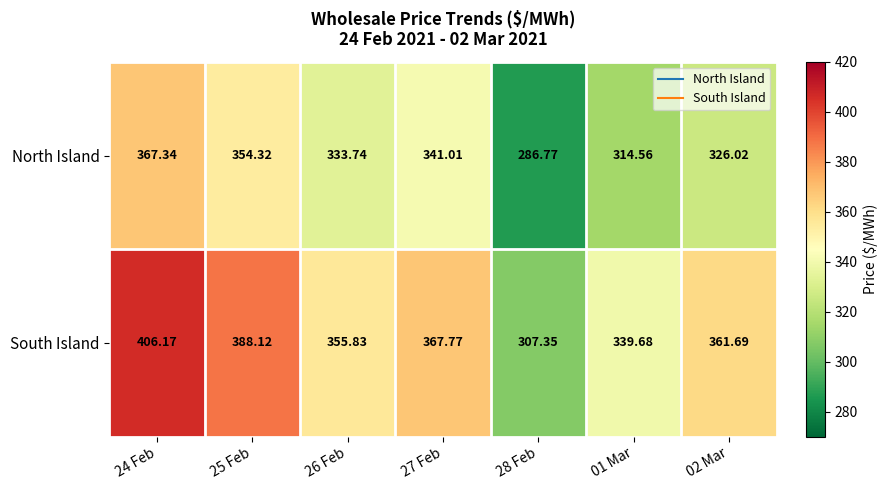

Rank the series by their average value, from lowest to highest.

North Island, South Island